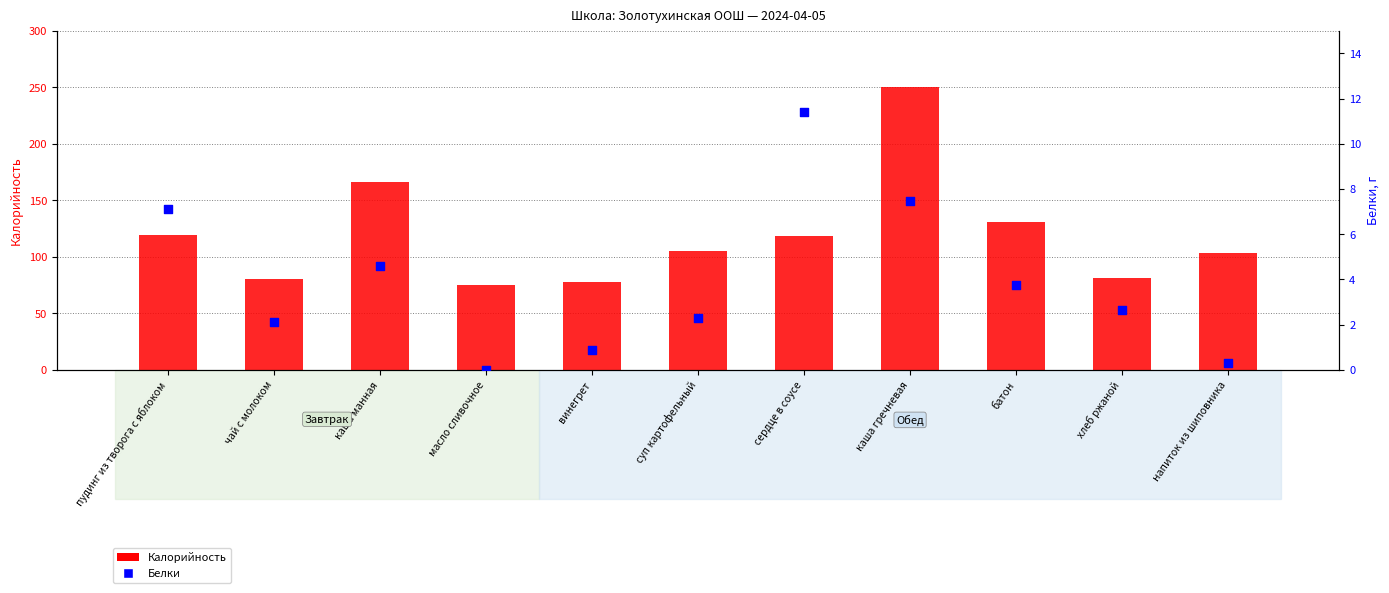

Which series reaches the minimum Y coordinate?

Белки